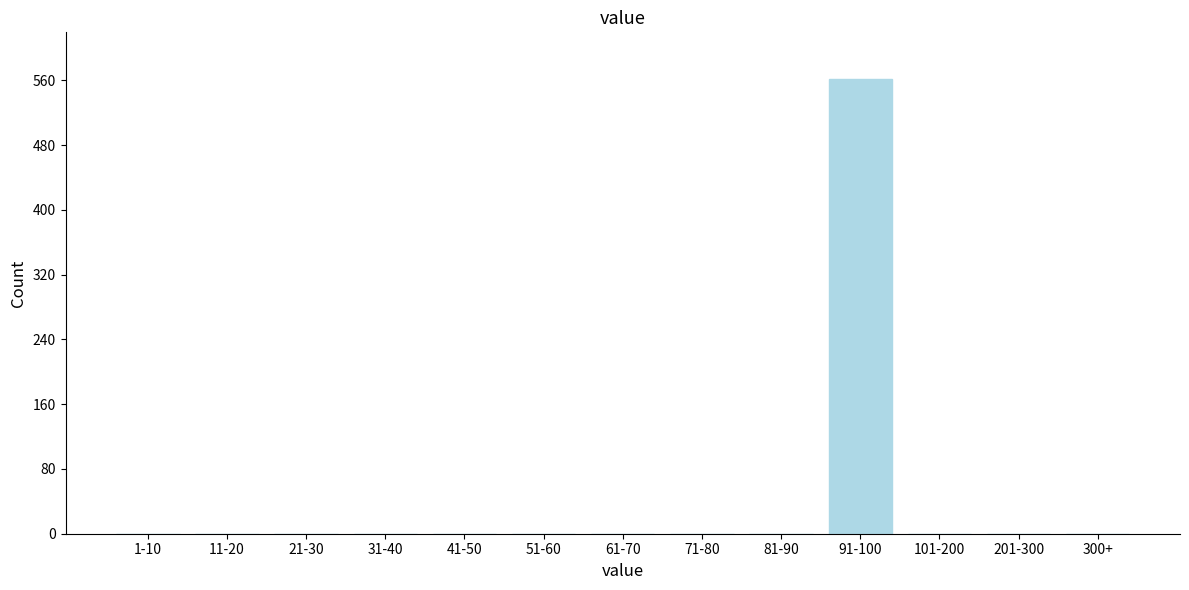

Reading left to right, transcribe all the data shown in this chart.

1-10=0	11-20=0	21-30=0	31-40=0	41-50=0	51-60=0	61-70=0	71-80=0	81-90=0	91-100=562	101-200=0	201-300=0	300+=0